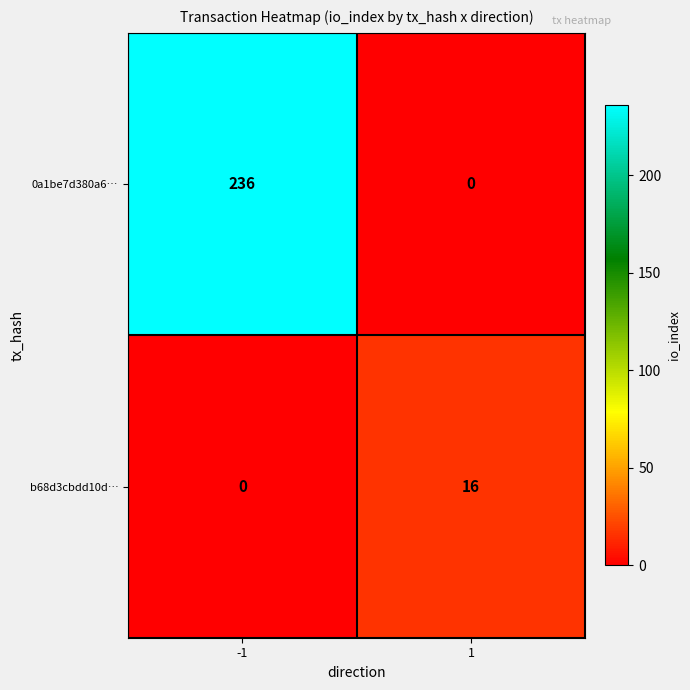

Count the number of data series in this chart.

2